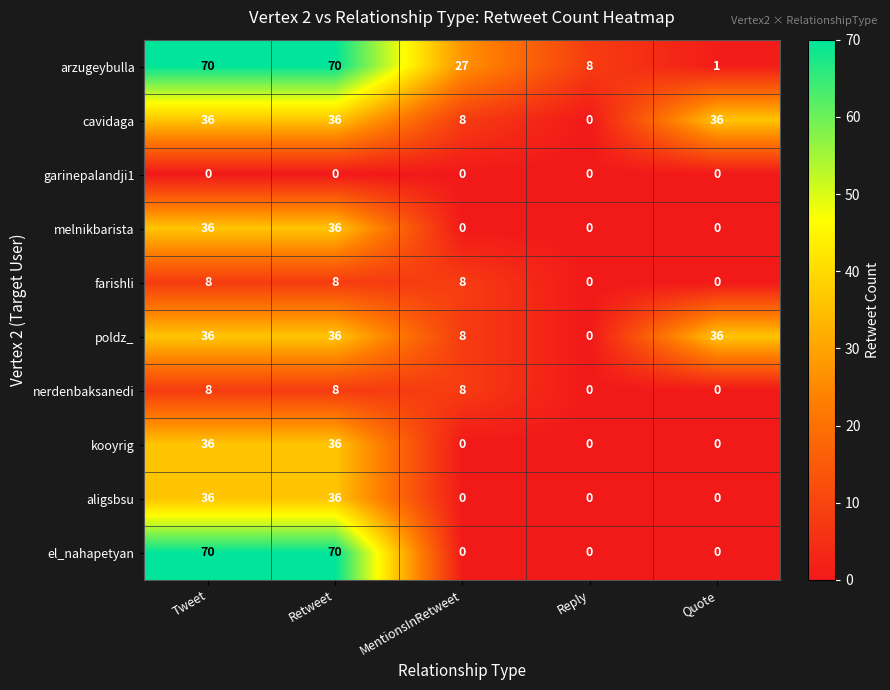

What is the difference between the second highest and second lowest values in the cavidaga series?

28